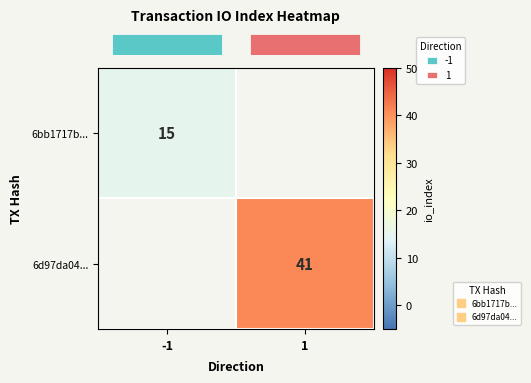

Count the number of data series in this chart.

2